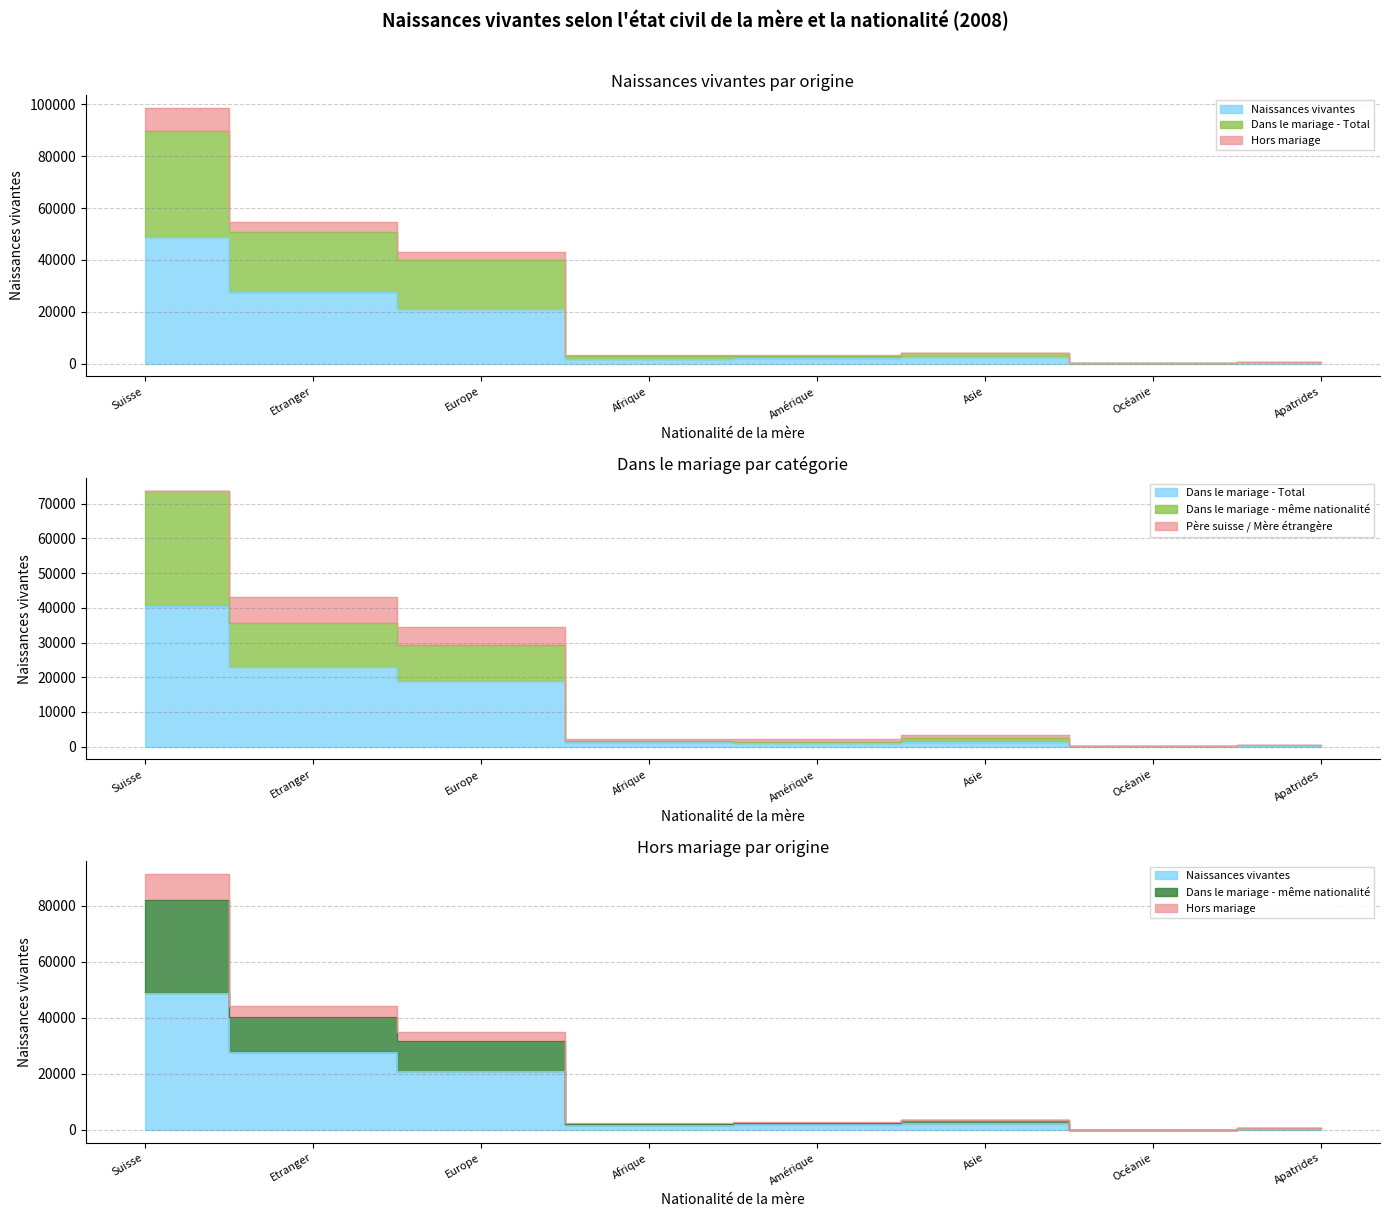

What is the total value across all series at Afrique?

7520